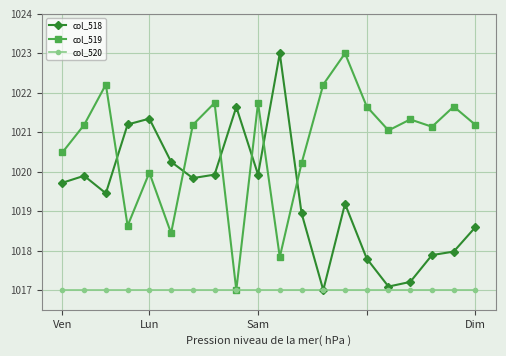

Which series has the largest total across all categories?

col_519